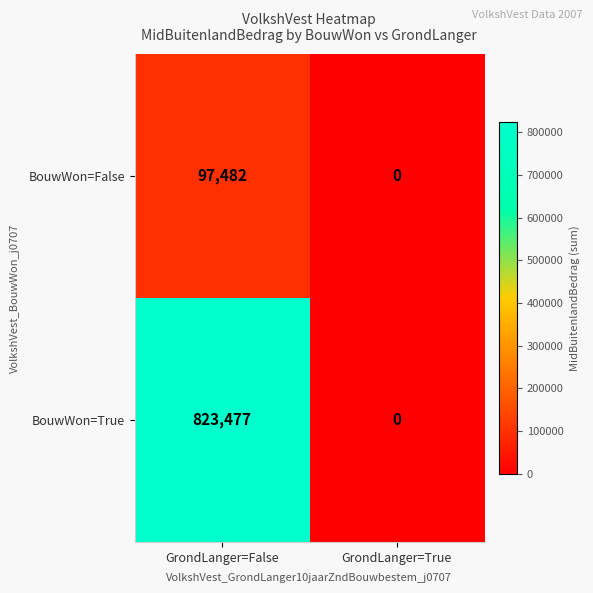

What is the spread (max minus min) of values at GrondLanger=False?

725995